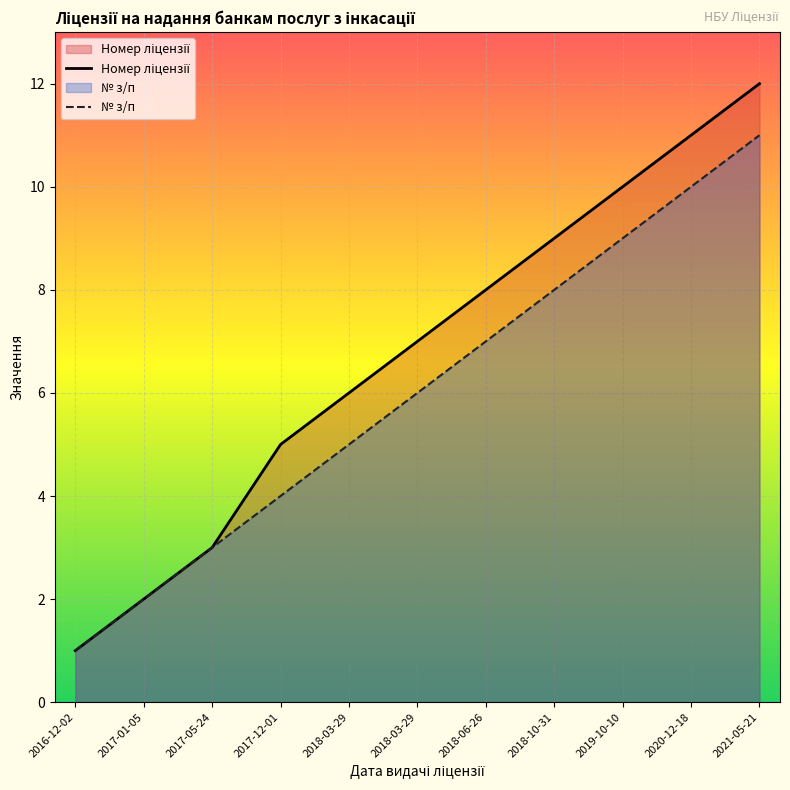

Is it true that Номер ліцензії equals 9 at 2018-03-29?

False